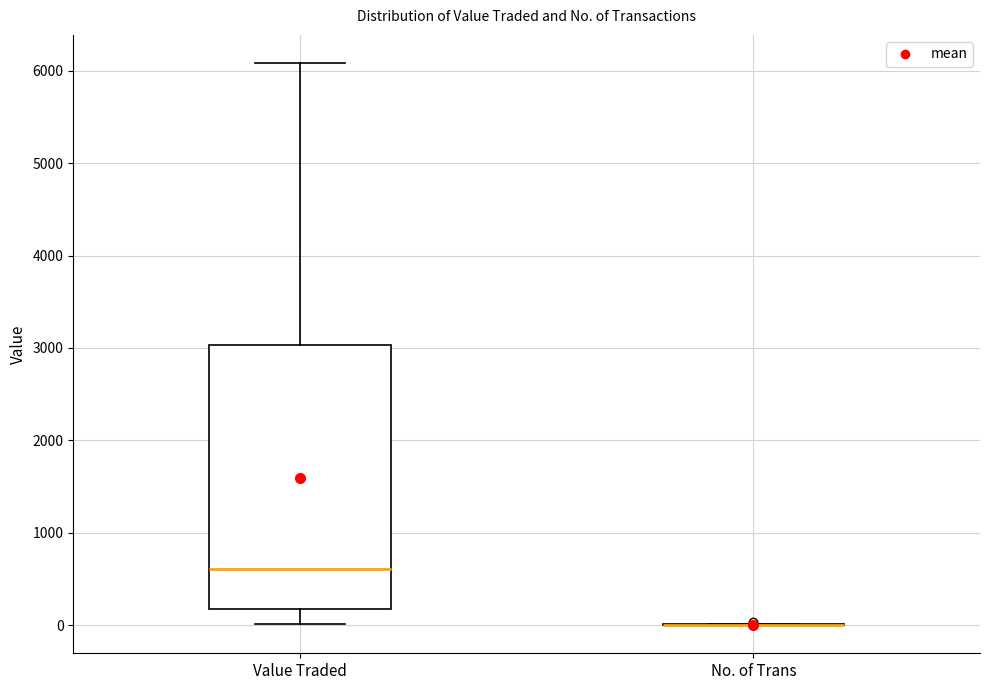

Reading left to right, transcribe this box plot: for each box, give where its median line is, the range the box spans, and where its two whiskers end, as read against the y-axis. The values are not printed on the chart, so give them approximately, as read against the axis.

Value Traded: median 600, box 200 to 3000, whiskers 0 to 6100
No. of Trans: box collapsed to a line at 0, whiskers 0 to 0